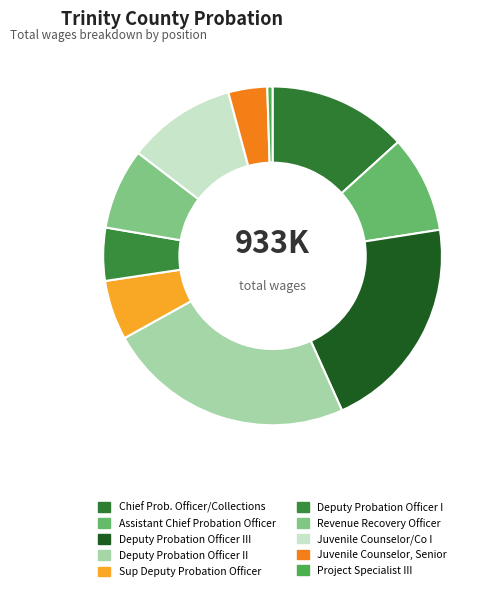

How many segments does this pie chart have?

10